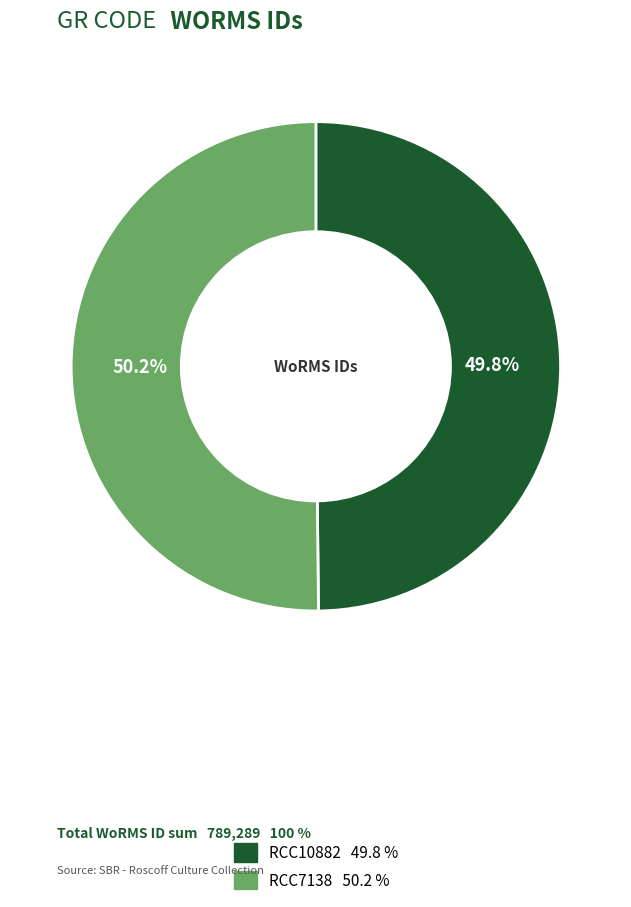

To the nearest percent, what is the average slice percentage?

50%